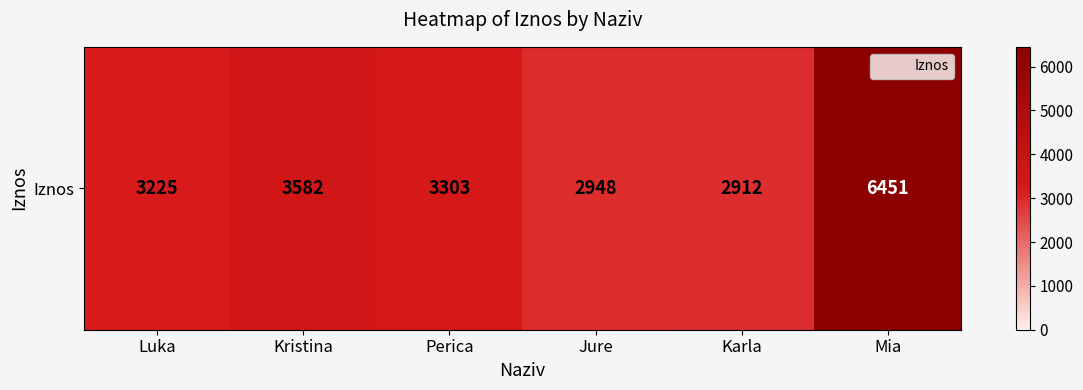

Which has a higher value, Jure or Luka?

Luka